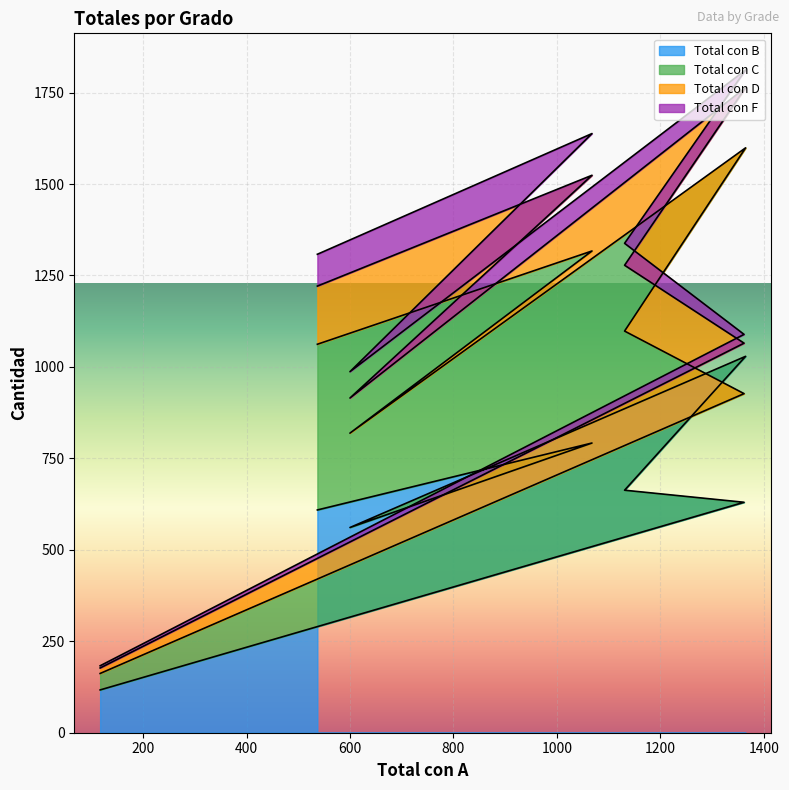

True or false: Total con B has a value of 164 at 12mo.

False